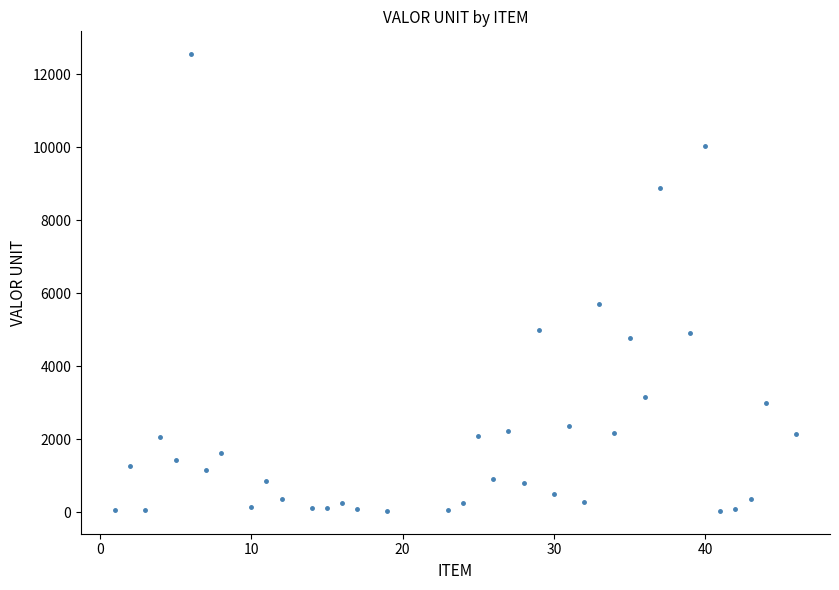

What Y value in the scatter plot is closest to 6297?

5700.0